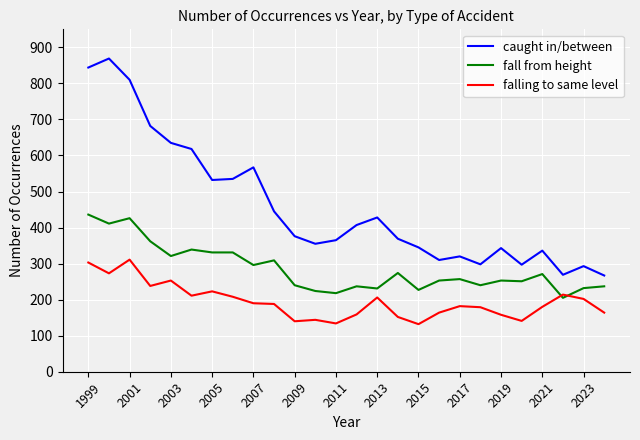

List the series in order of their overall mean, highest first.

caught in/between, fall from height, falling to same level